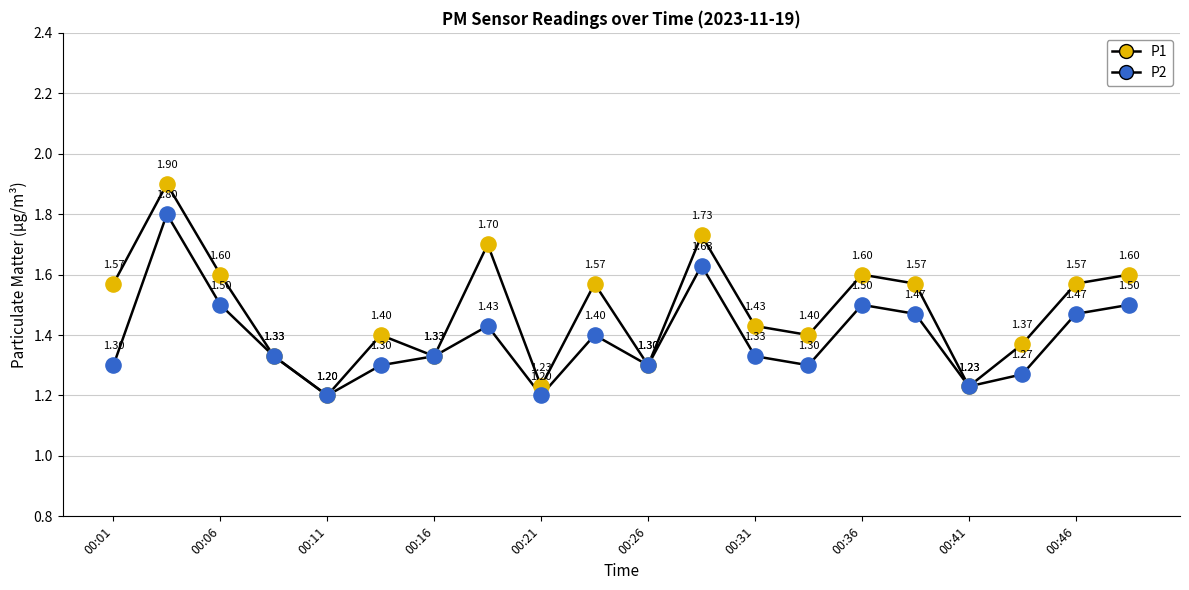

Is this an area chart (filled region under the line)?

No